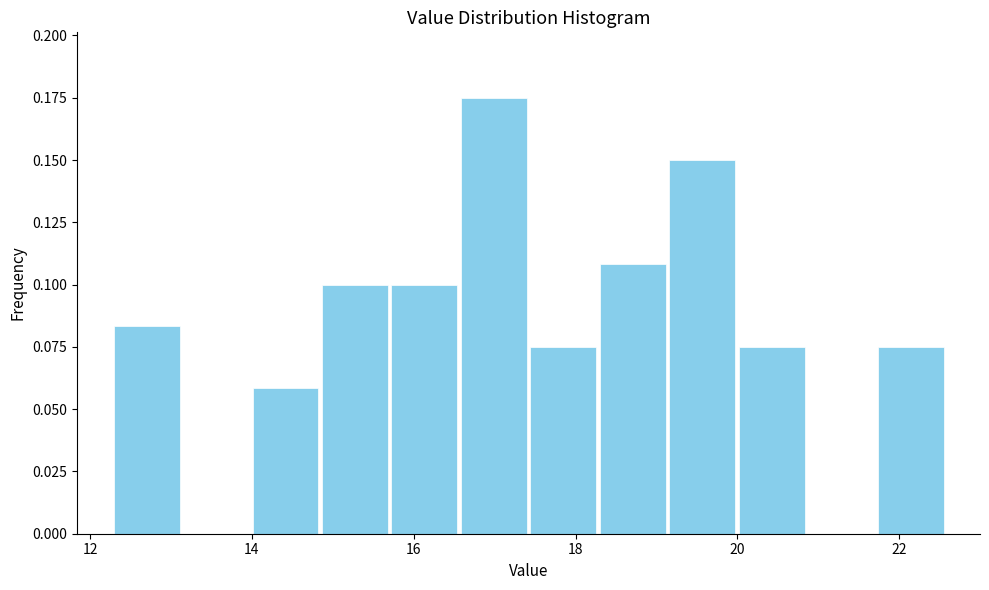

What is the height of the bar covering 17.4 to 18.2 on the x-axis? Neither the bar edges nor the heights are printed on the chart, so give them approximately, as read against the axes.

0.075